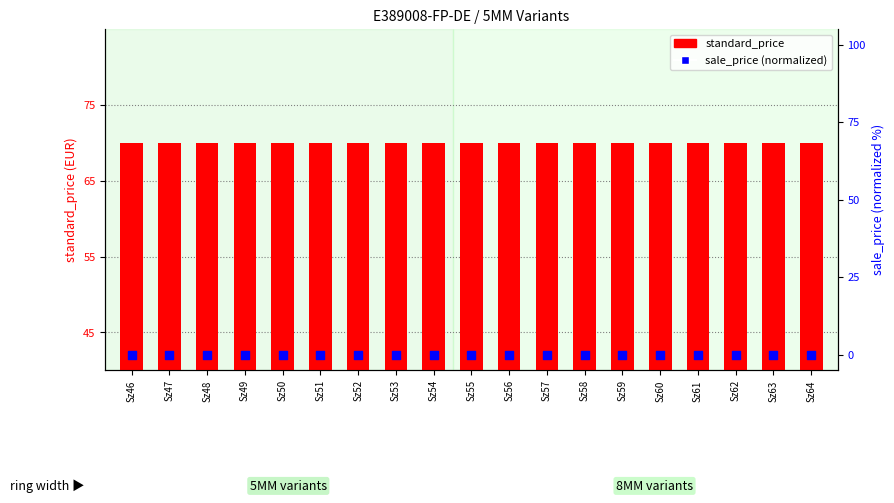

Which series has the widest spread of Y values?

standard_price